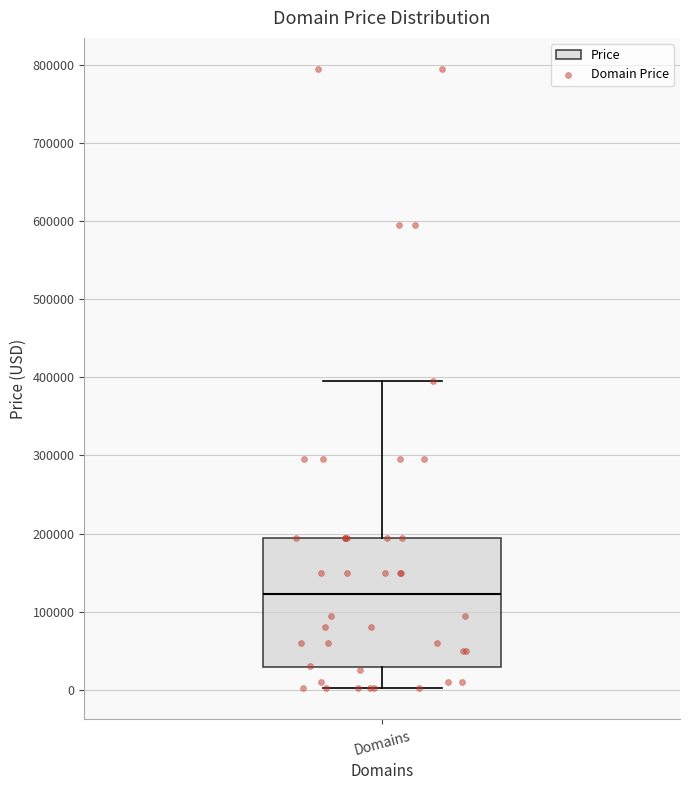

Transcribe this box plot: give where the median line is, the range the box spans, and where the two whiskers end, as read against the y-axis. The values are not printed on the chart, so give them approximately, as read against the axis.

median 120000, box 30000 to 190000, whiskers 0 to 390000